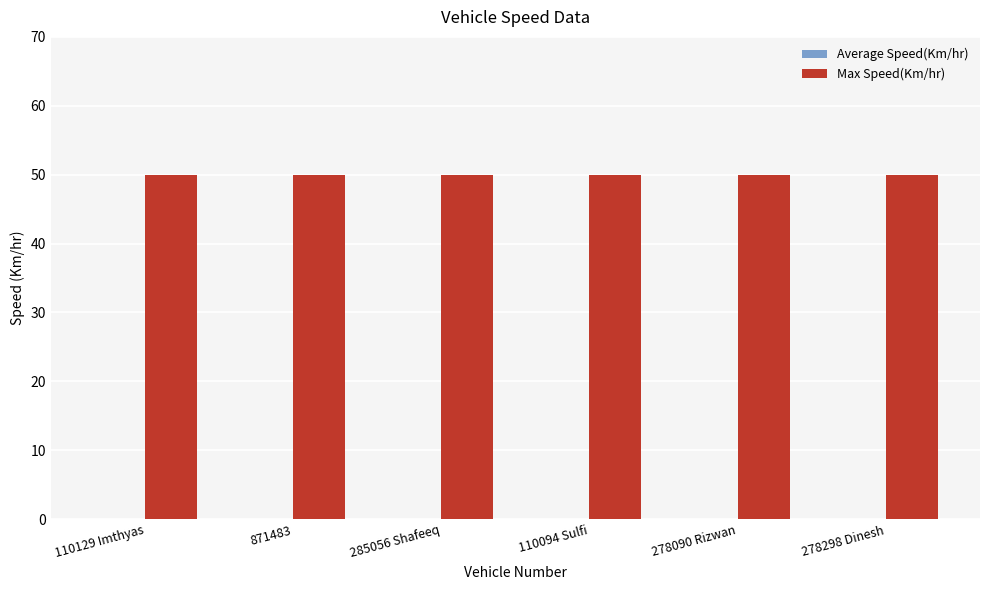

List the labels in order of Max Speed(Km/hr) value, largest first.

110129 Imthyas, 871483, 285056 Shafeeq, 110094 Sulfi, 278090 Rizwan, 278298 Dinesh